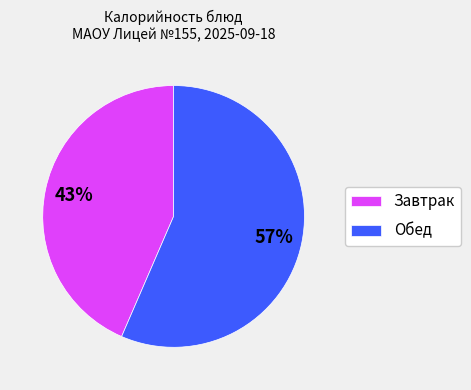

To the nearest percent, what portion does Завтрак represent?

43%